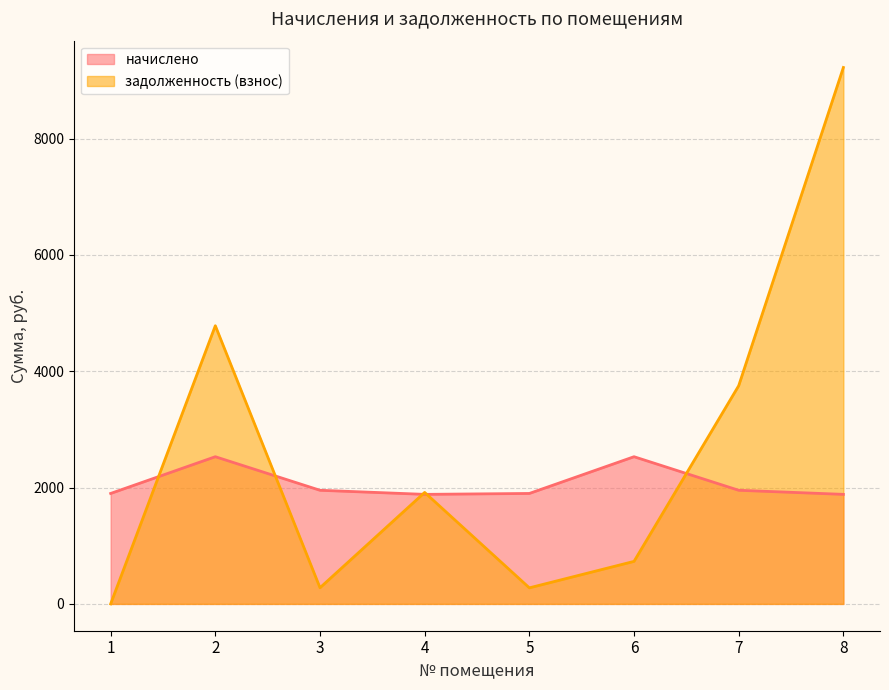

Reading right to left, list all the values displayed in this chart.

начислено: 1883.7	1953.9	2531.1	1899.3	1883.7	1953.9	2531.1	1899.3
задолженность (взнос): 9224.4	3751.9	731.2	276.1	1917.0	277.8	4783.7	0.0